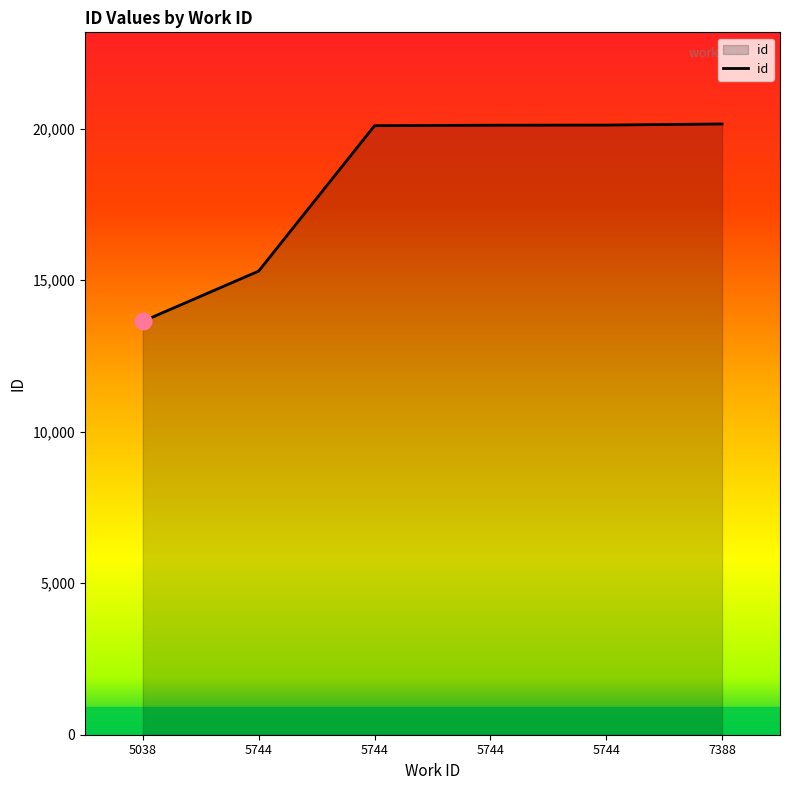

What is the change in value from 5038 to 5744?

+1658